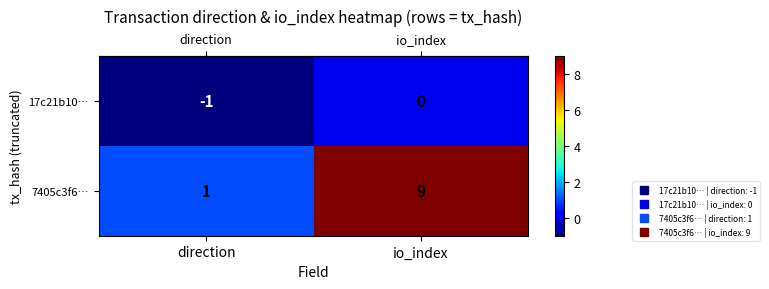

The 7405c3f6… series shows 1 at direction. True or false?

True